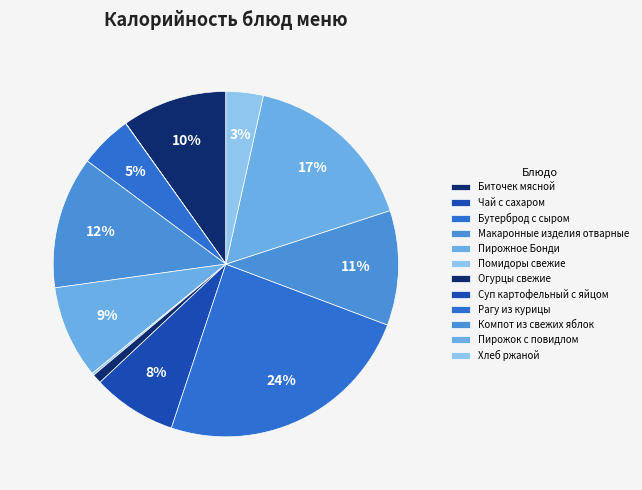

Which slice is the largest?

Рагу из курицы